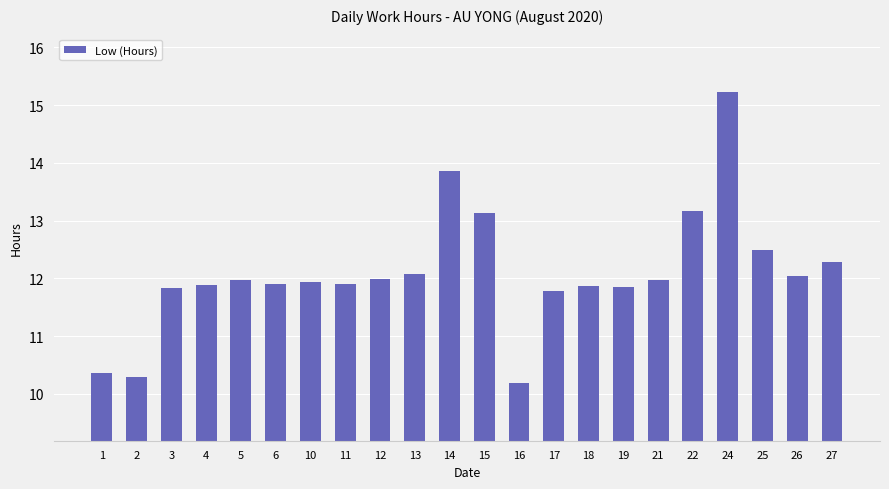

Where does the data first go above 11?

3